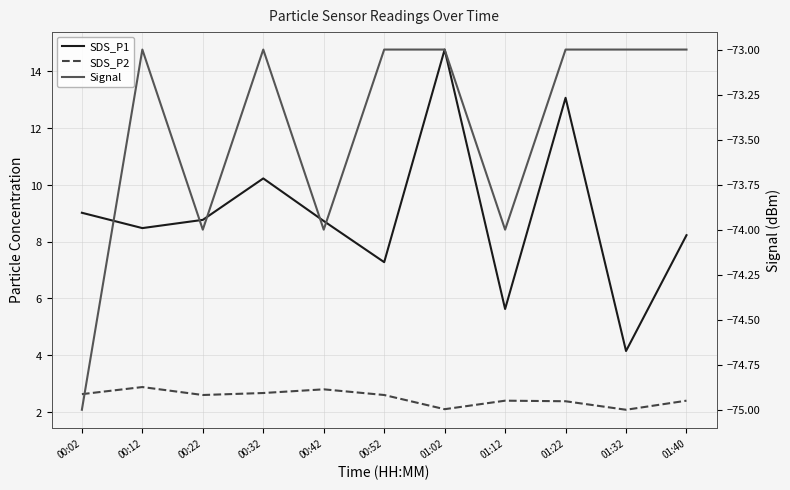

Which series changed the most between 00:22 and 01:12?

SDS_P1